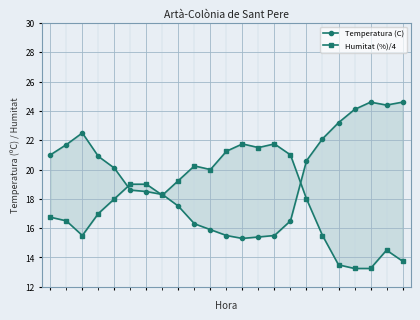

True or false: Humitat (%)/4 has more than 0 interior local peaks.

True